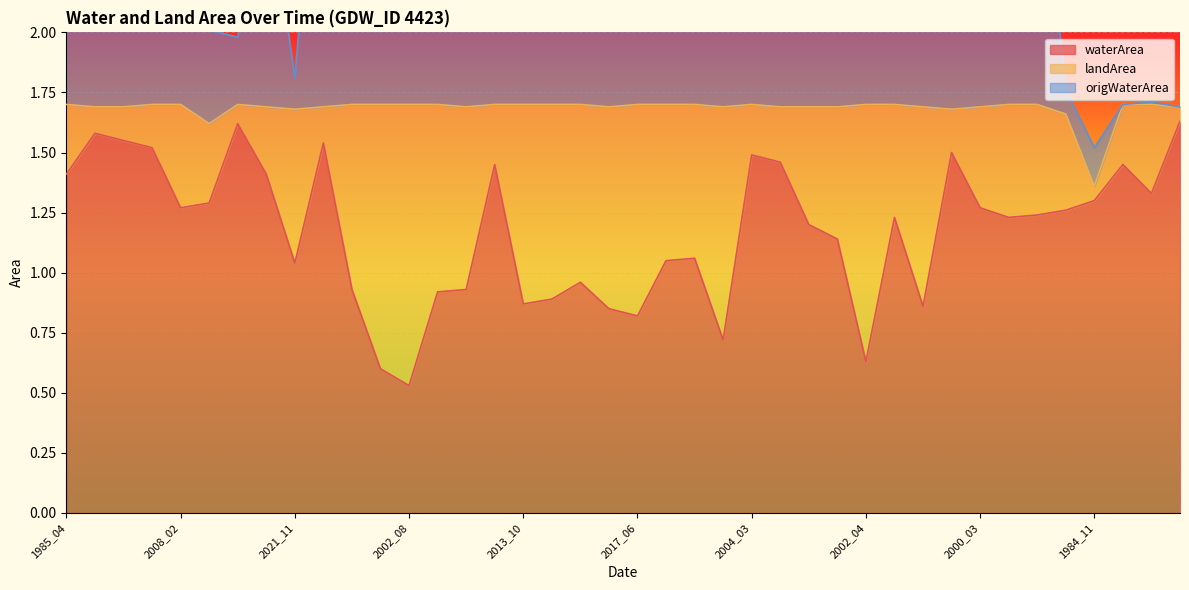

Where does the waterArea series first go above 1?

1985_04